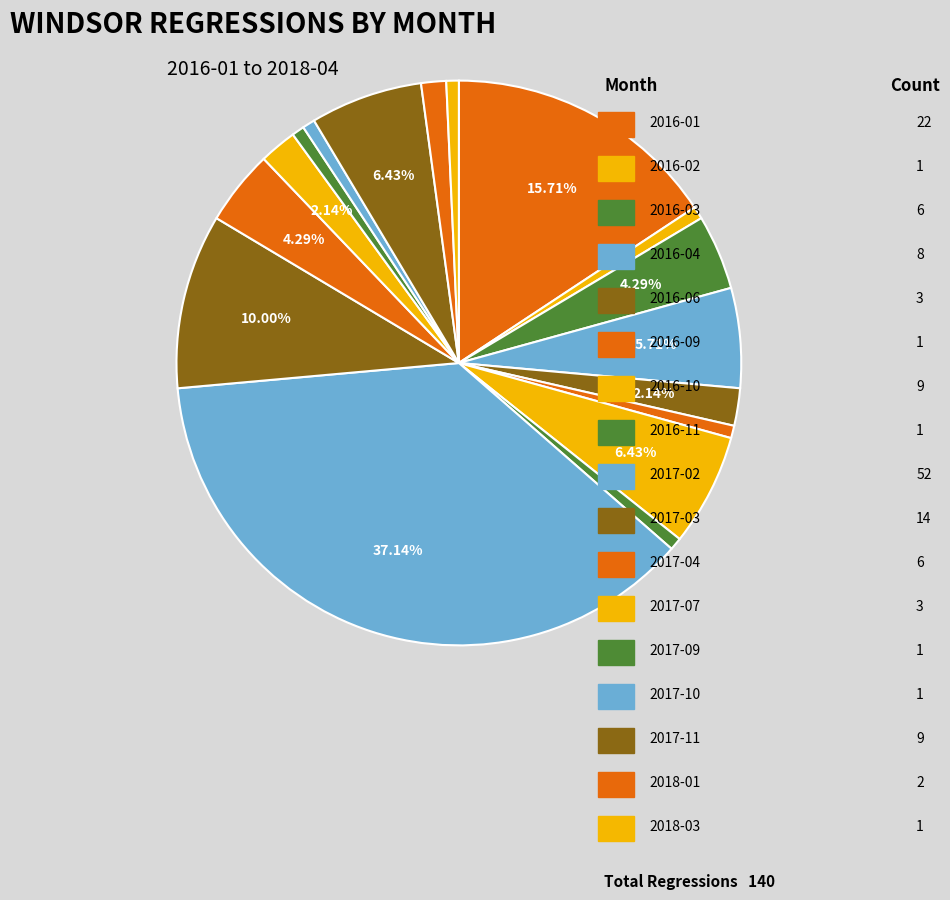

Count the number of slices in the pie.

17